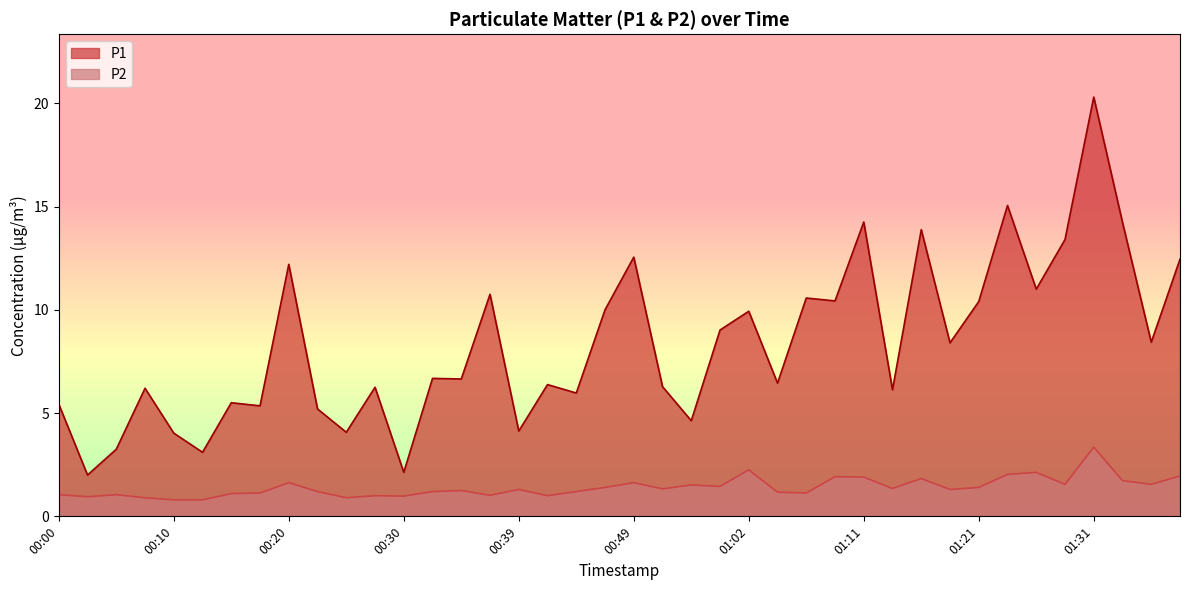

How many data points in P1 are less than 6?

13